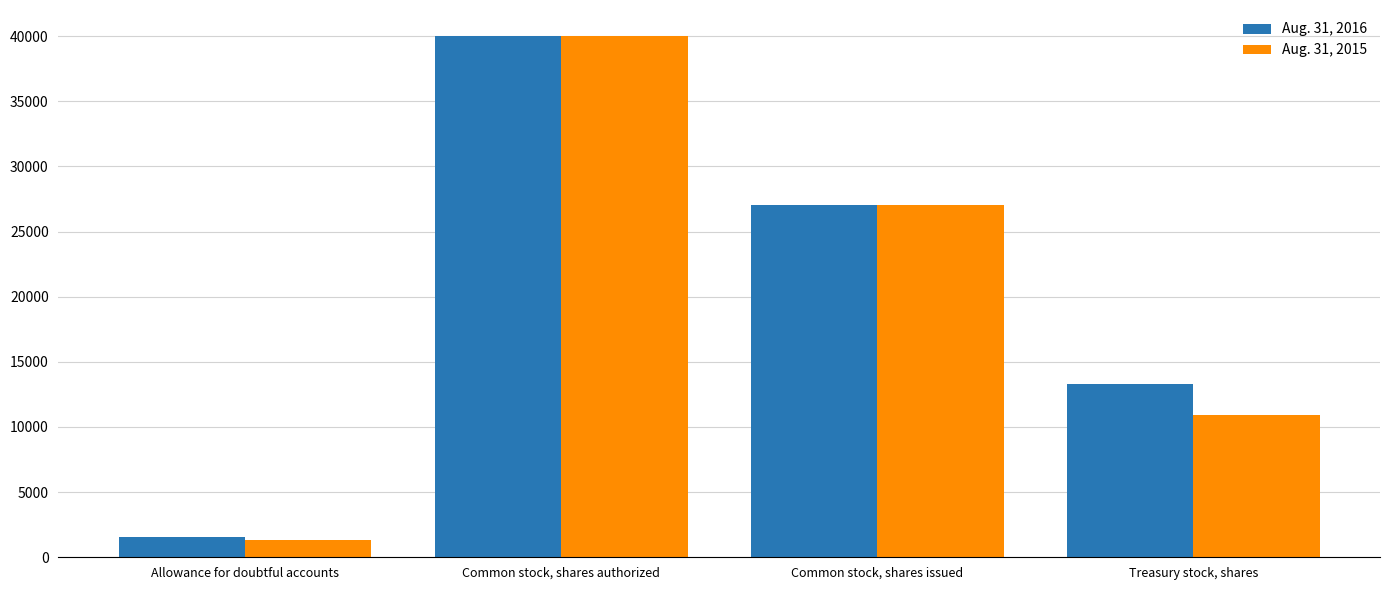

At which category is the sum across all series the highest?

Common stock, shares authorized